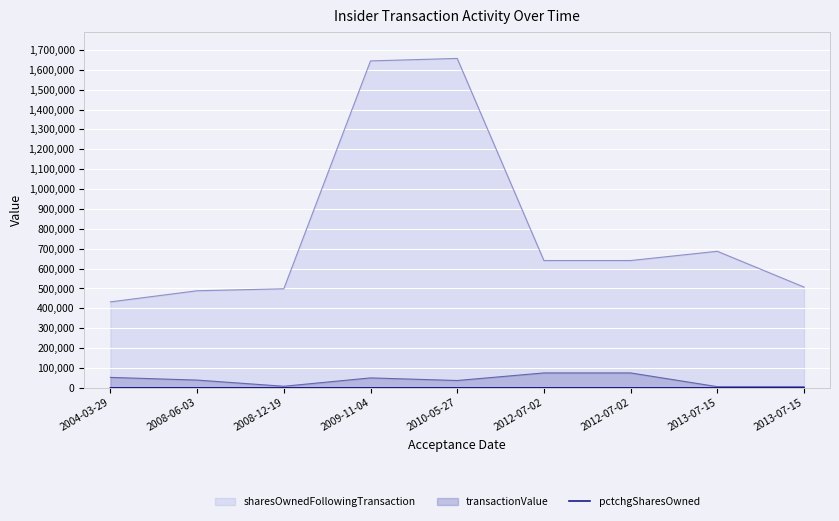

How many lines are shown in the chart?

3